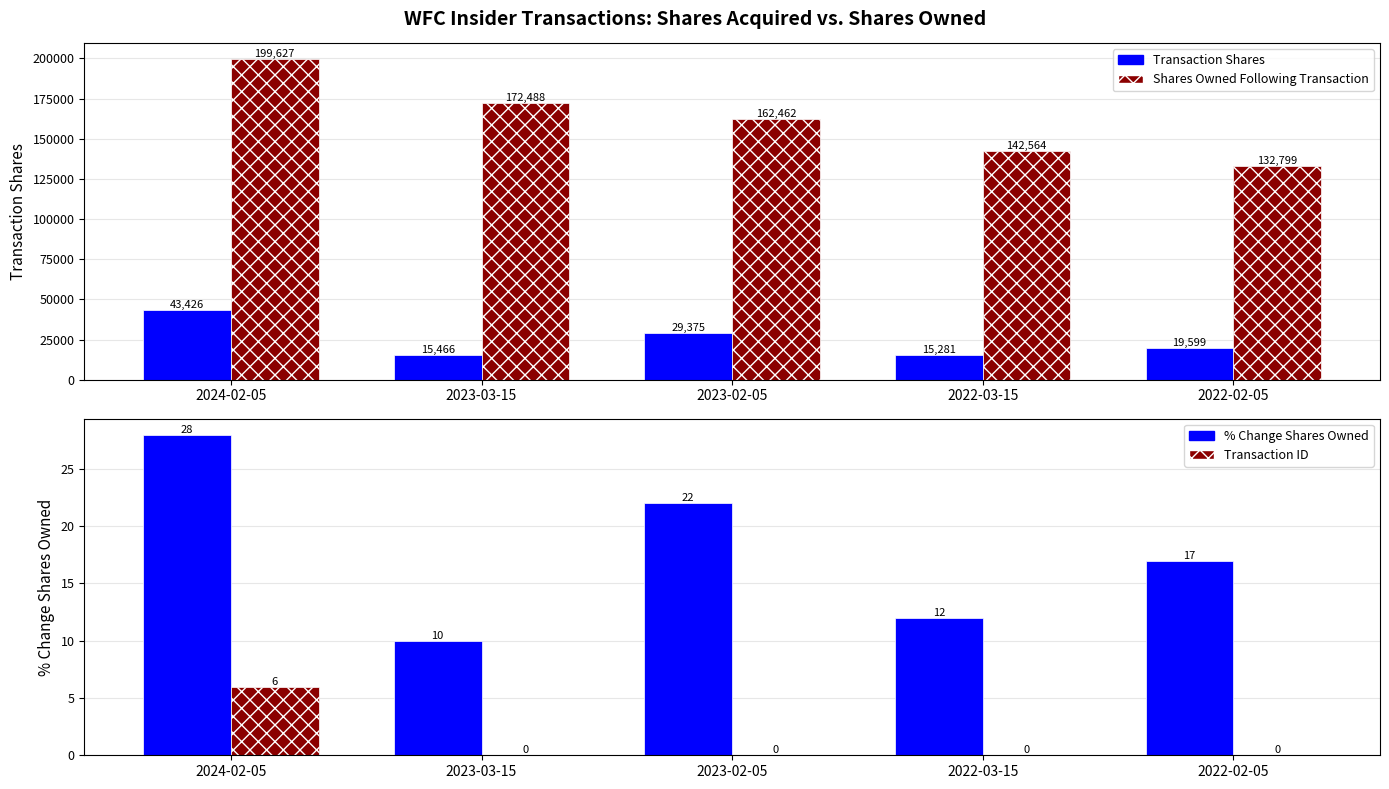

Is the value of % Change Shares Owned at 2022-03-15 greater than the value of Shares Owned Following Transaction at 2022-02-05?

No